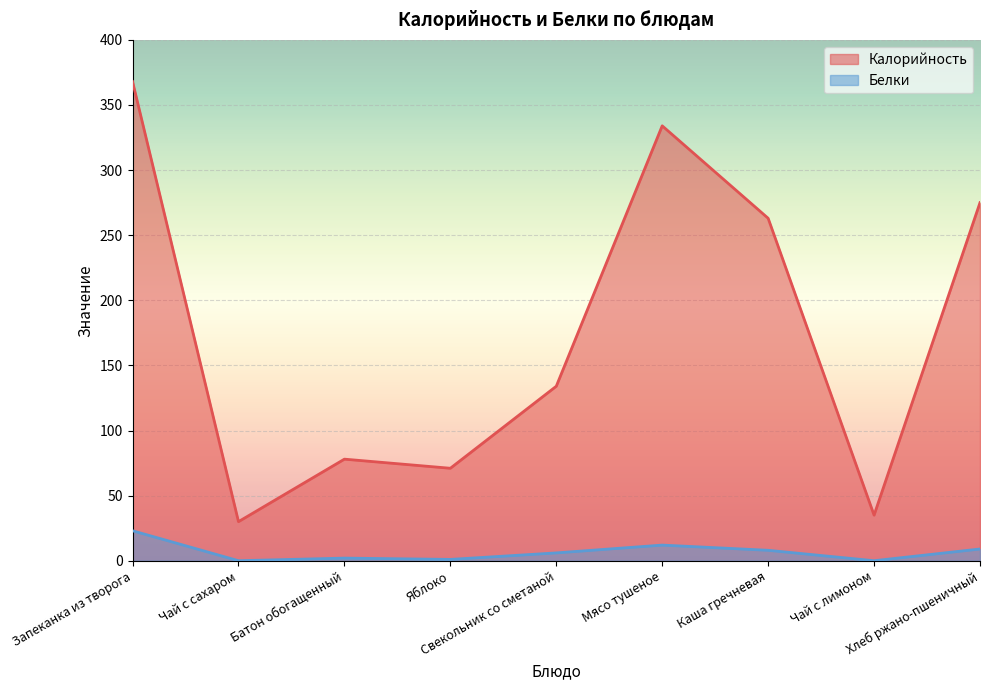

What is the label of the 9th point from the right?

Запеканка из творога